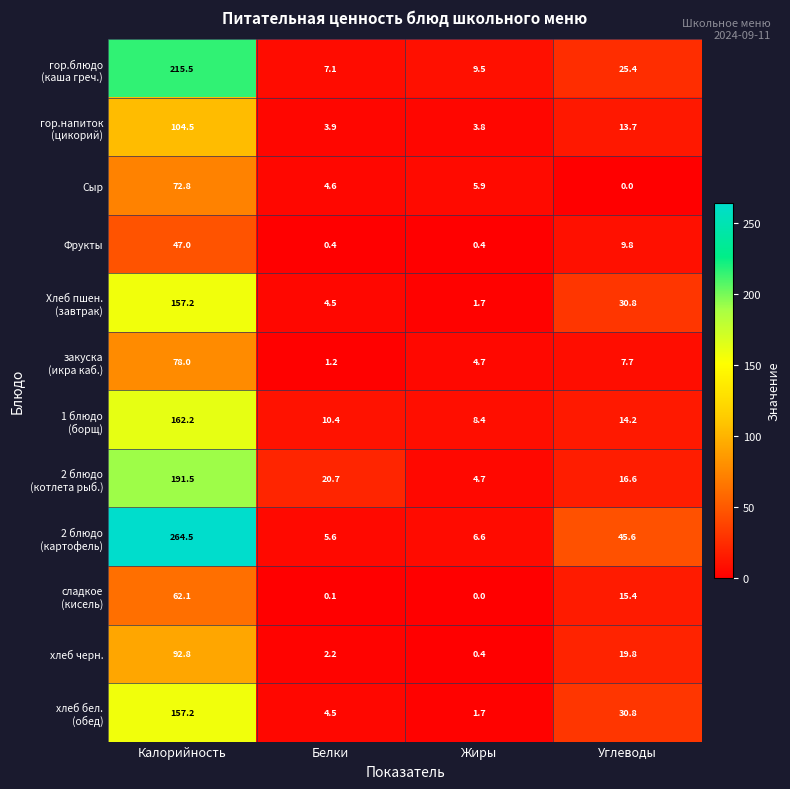

What is the maximum value for Фрукты?

47.0